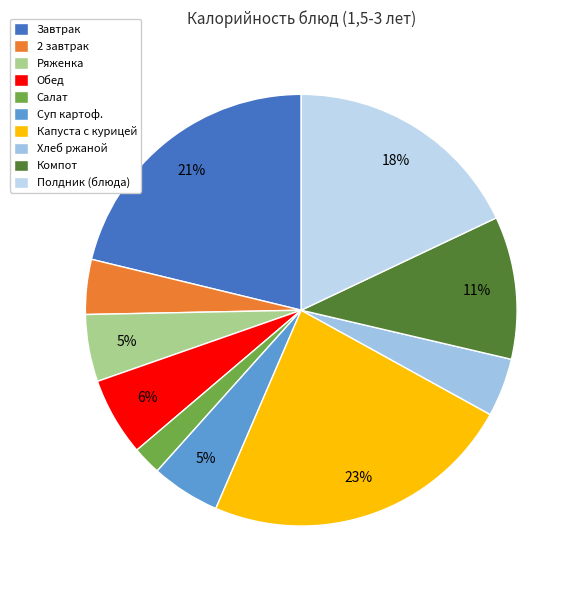

To the nearest percent, what is the difference between the Ряженка and 2 завтрак slice percentages?

1%